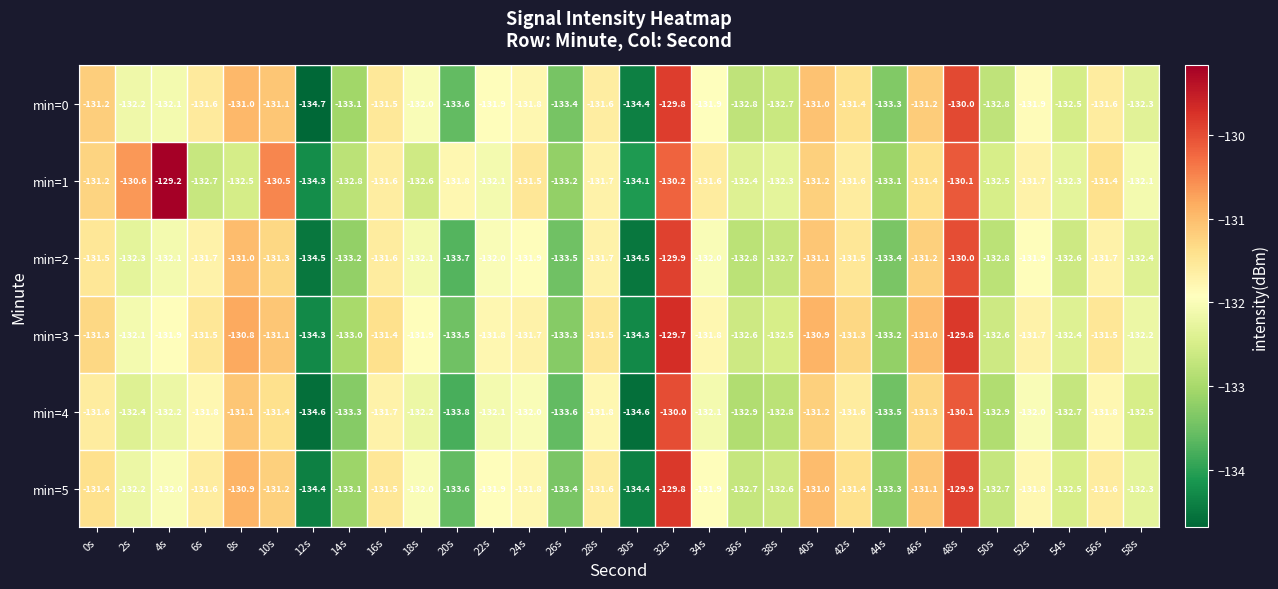

At which category does the chart reach its minimum across all series?

12s